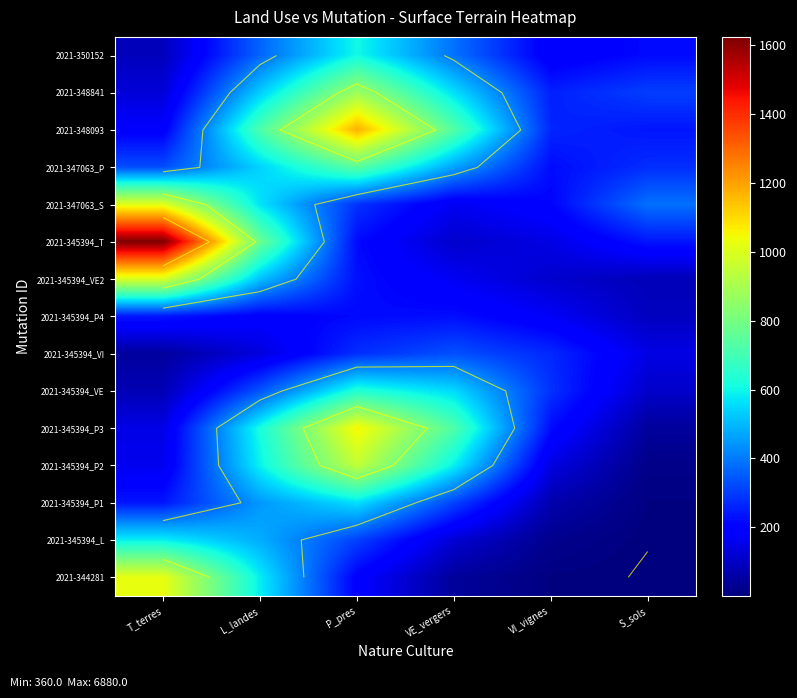

Is the value of 2021-345394_VI at P_pres greater than the value of 2021-345394_P2 at T_terres?

Yes